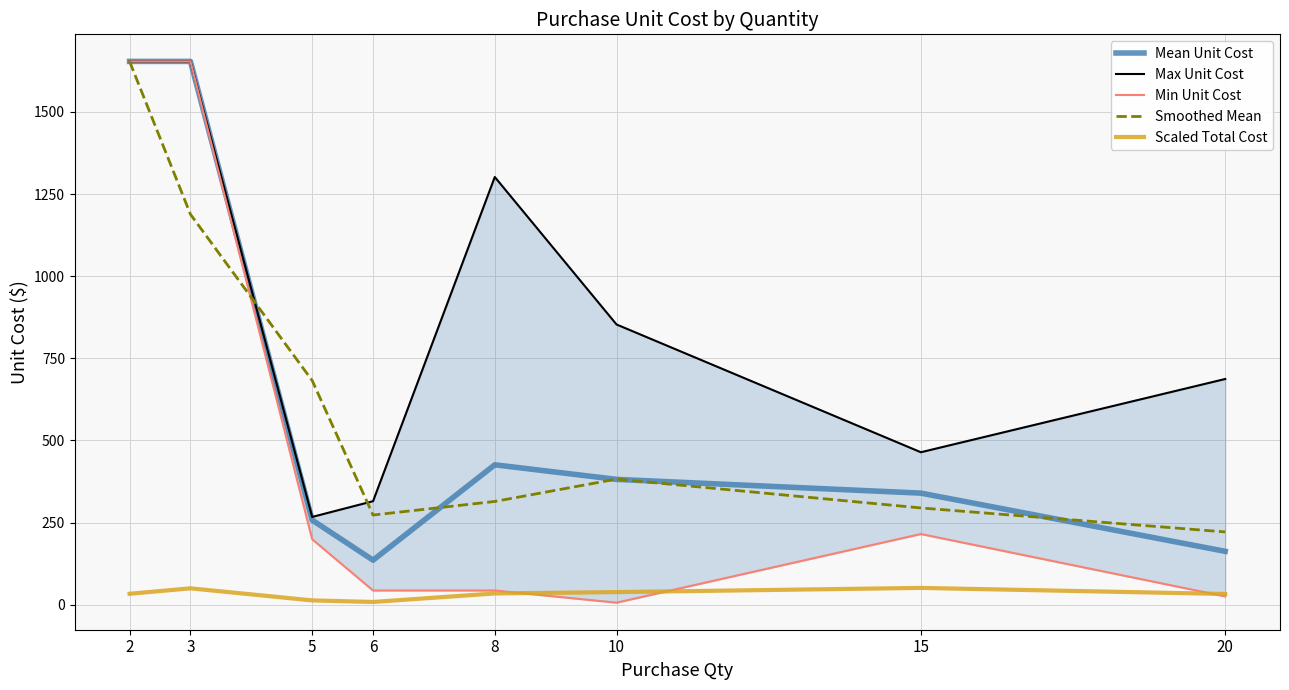

At which label does Max Unit Cost first exceed 853?

2